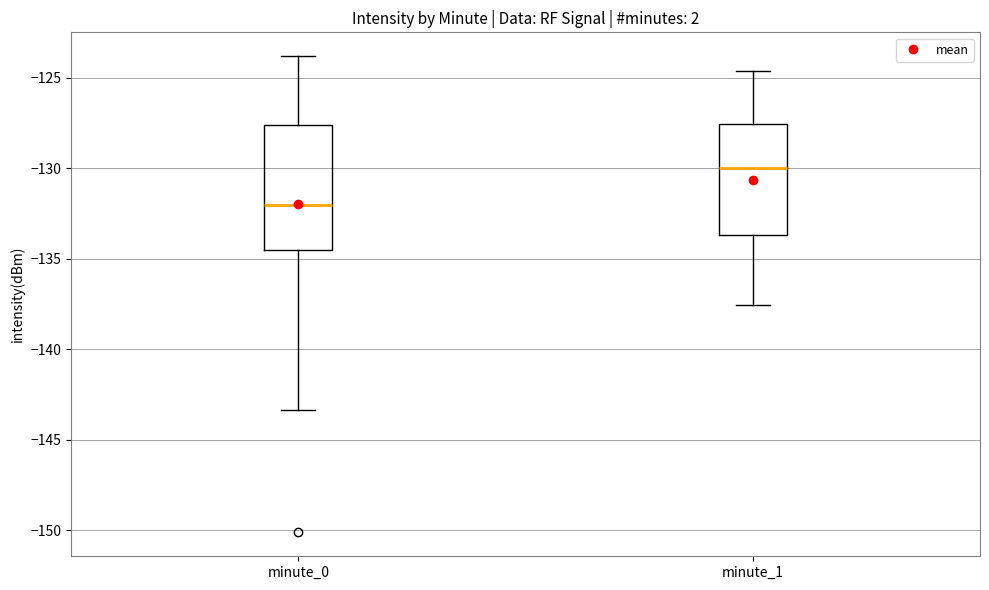

Where is the upper edge of the box for minute_0 on the y-axis? The values are not printed on the chart, so give them approximately, as read against the axis.

-127.5